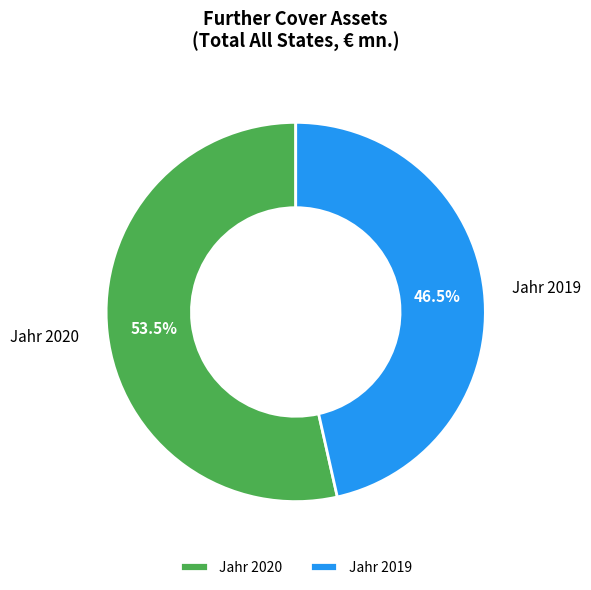

Does Jahr 2019 represent more than half of the total?

No